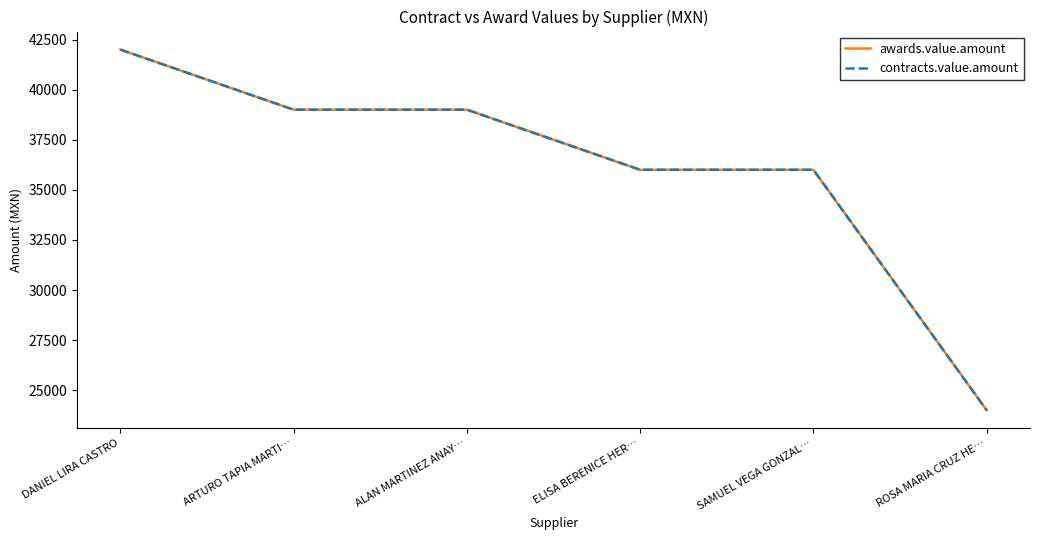

Is this an area chart (filled region under the line)?

No